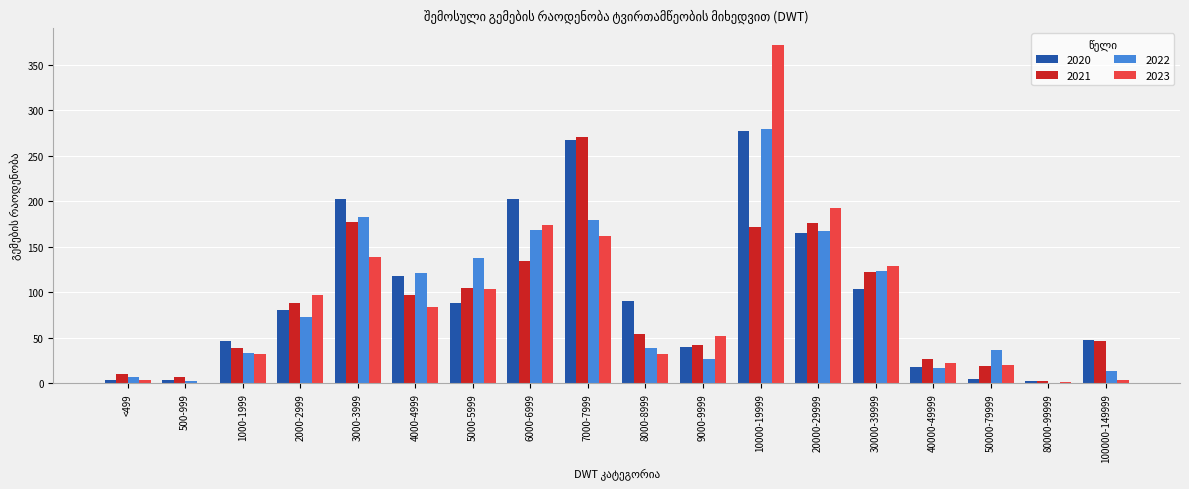

Which category has the highest value in the 2022 series?

10000-19999